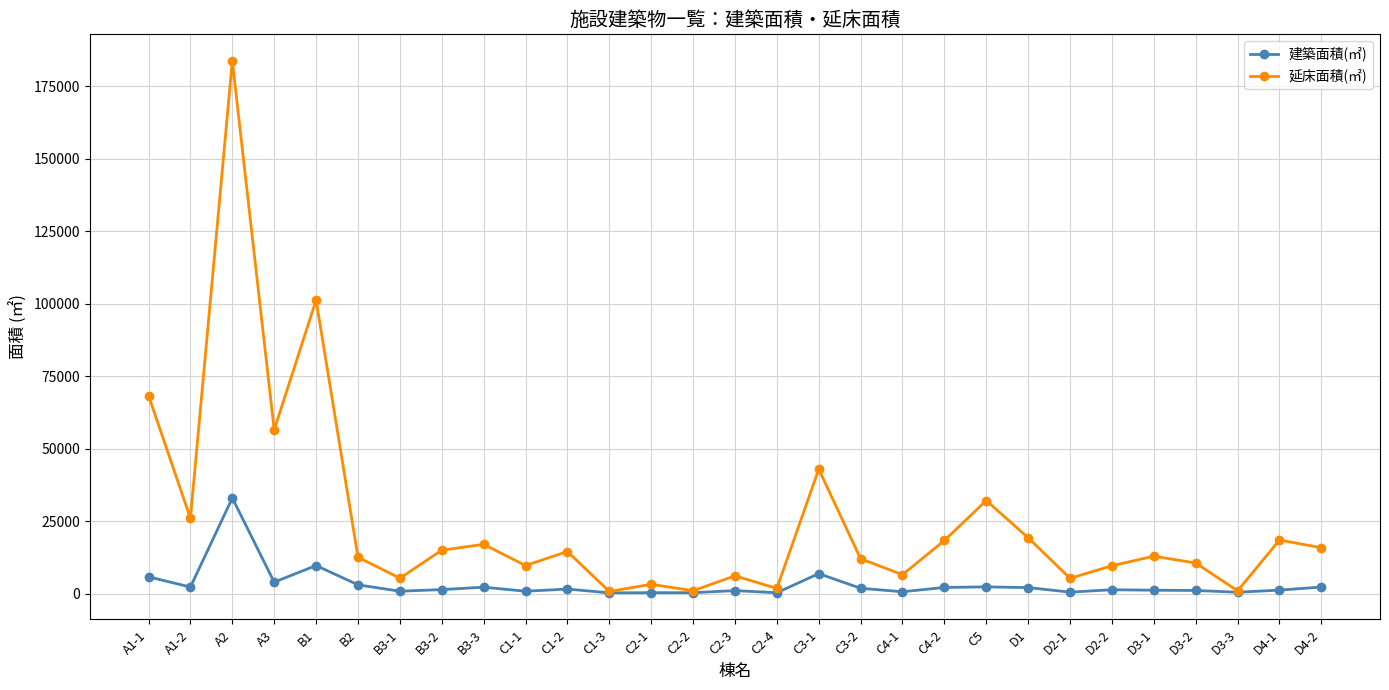

What is the approximate value of 延床面積(㎡) at B2, to the nearest 100?

12600